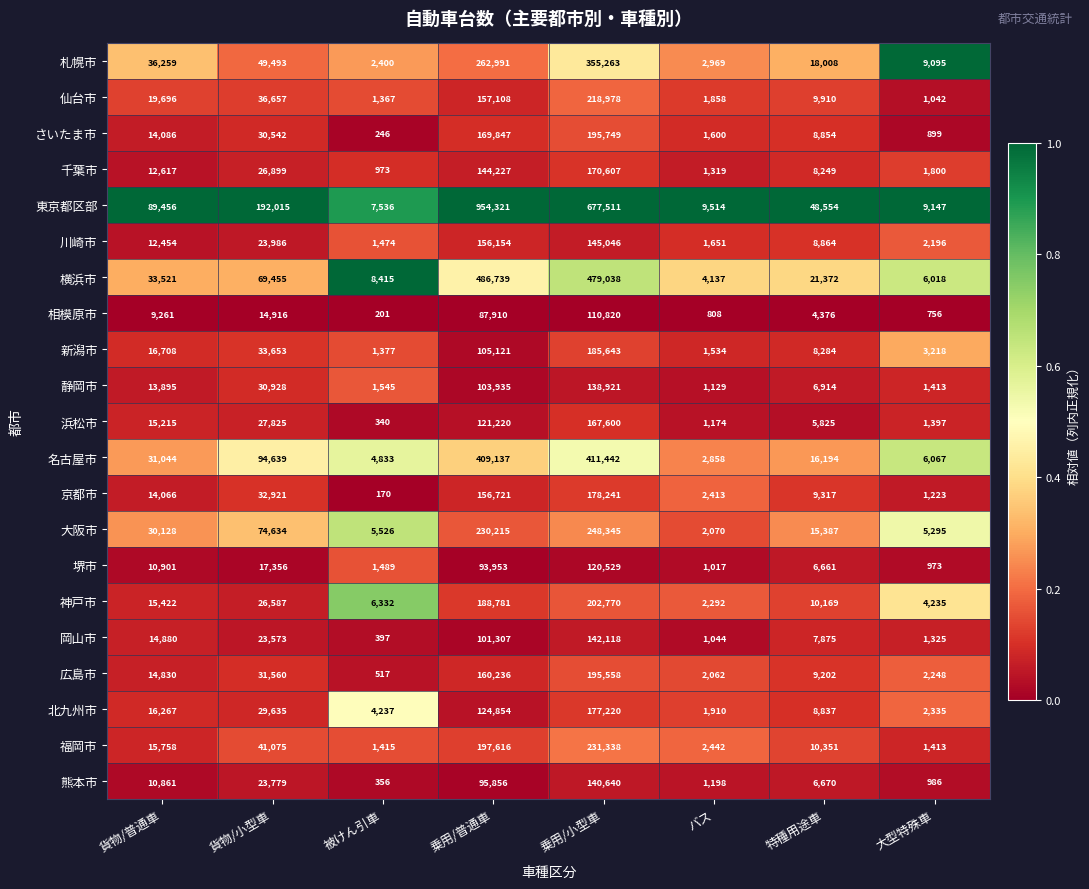

Which series has the largest total across all categories?

東京都区部